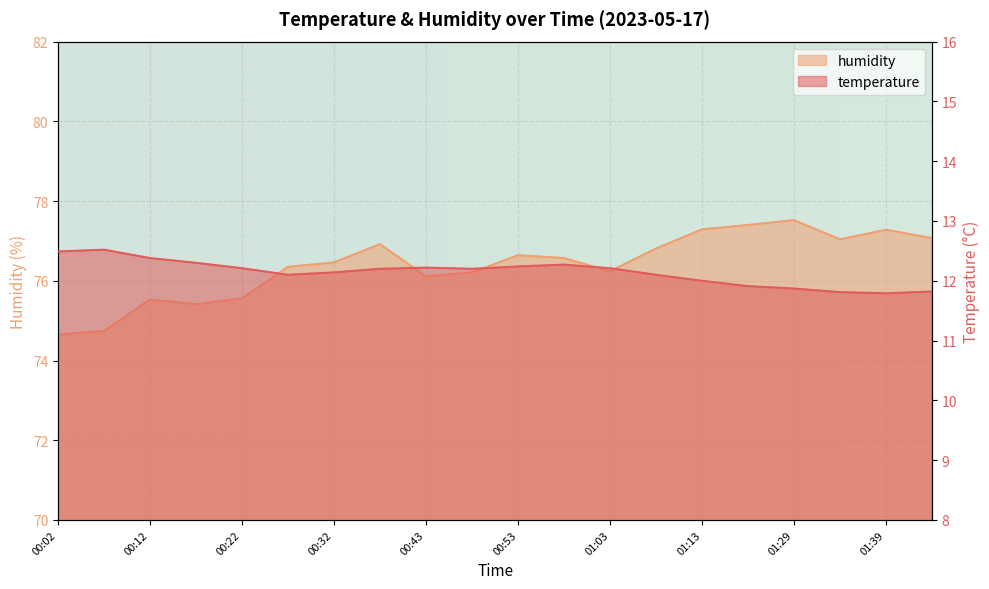

True or false: temperature and humidity cross at least once.

False